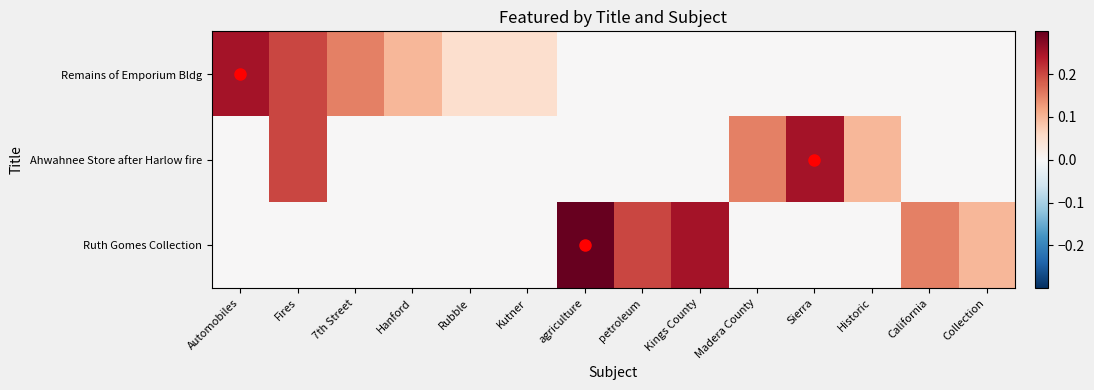

How many categories are shown in the chart?

14